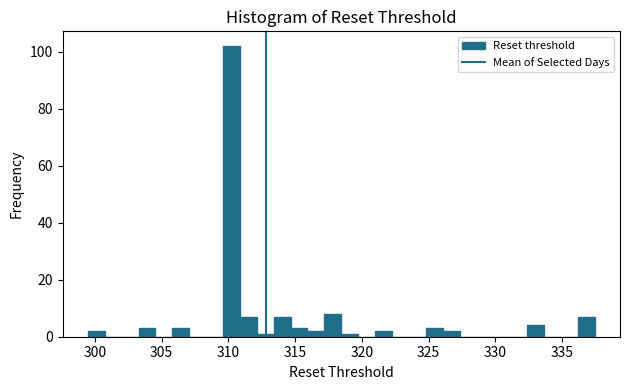

Around what value on the x-axis is the tallest bar? Give the approximate position of its centre, as read against the axis.

310.0